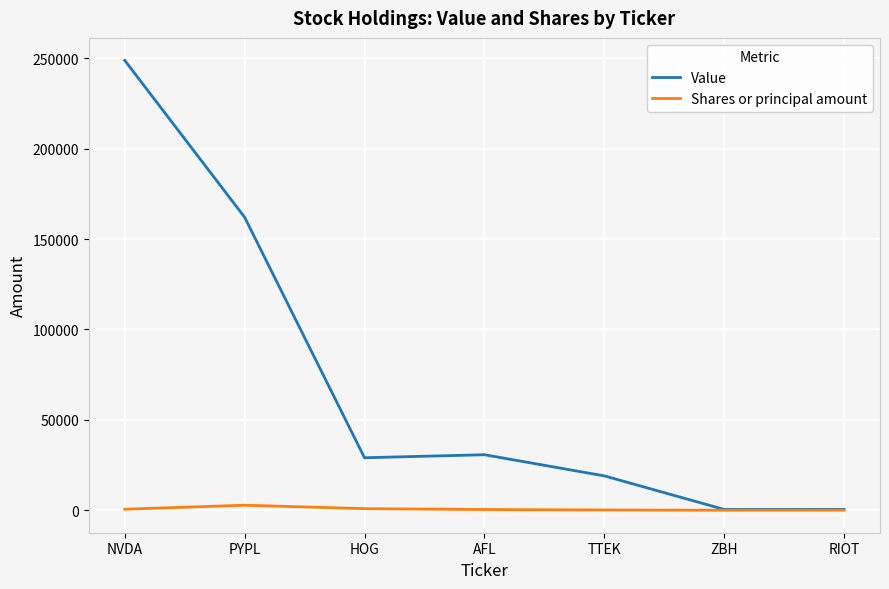

List the series in order of their overall mean, highest first.

Value, Shares or principal amount